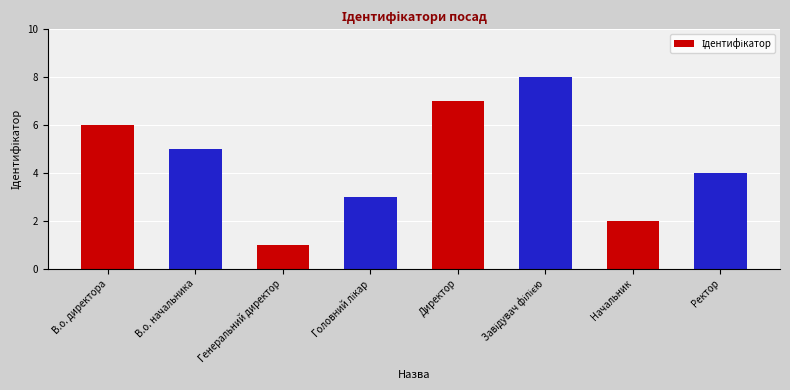

How many values are between 3 and 7?

5